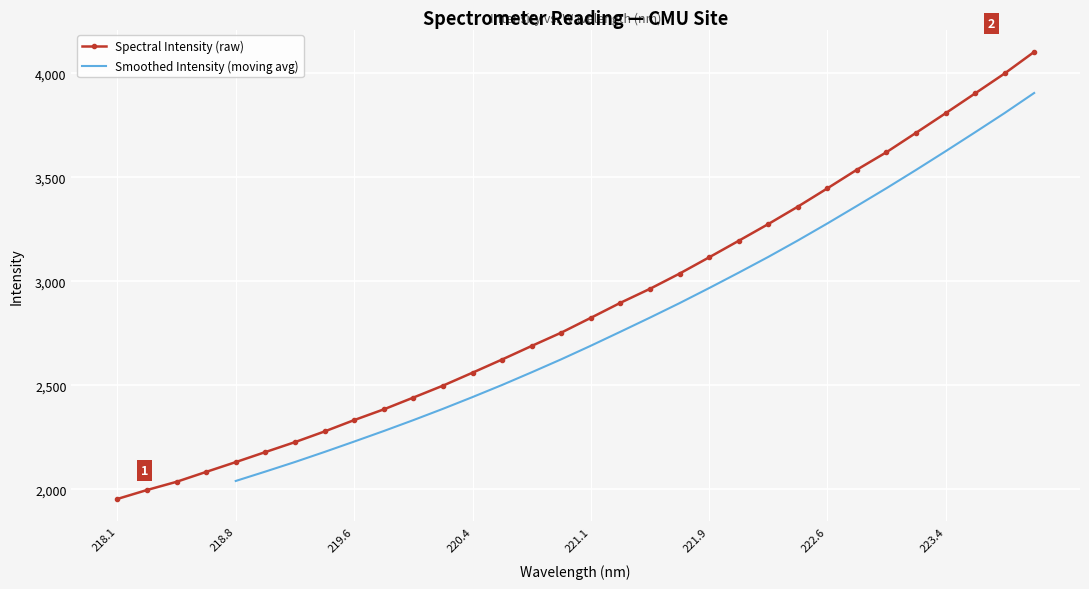

How many data points are above 2824?

16